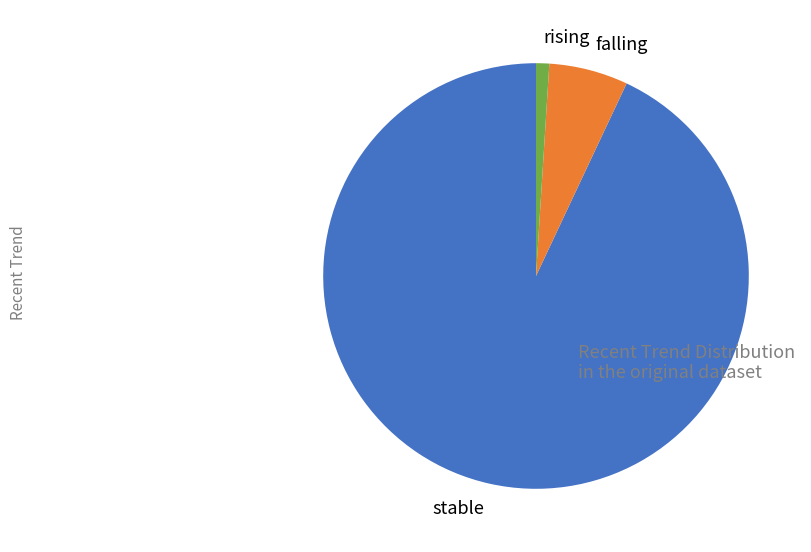

What is the ratio of the value at falling to the value at rising?

6.0